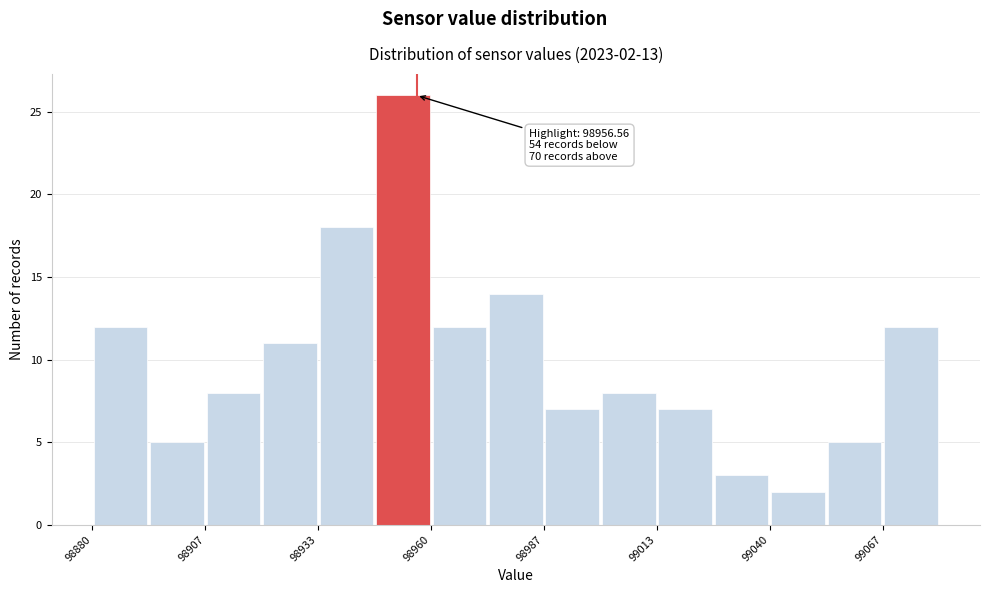

Read against the x-axis, roughly where is the centre of the tallest bar?

98955